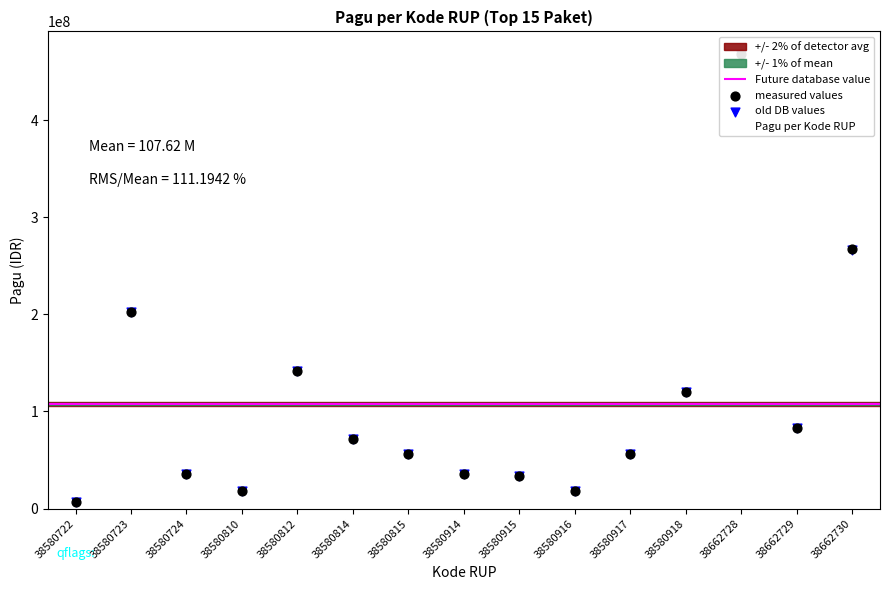

Which series reaches the minimum Y coordinate?

old DB values